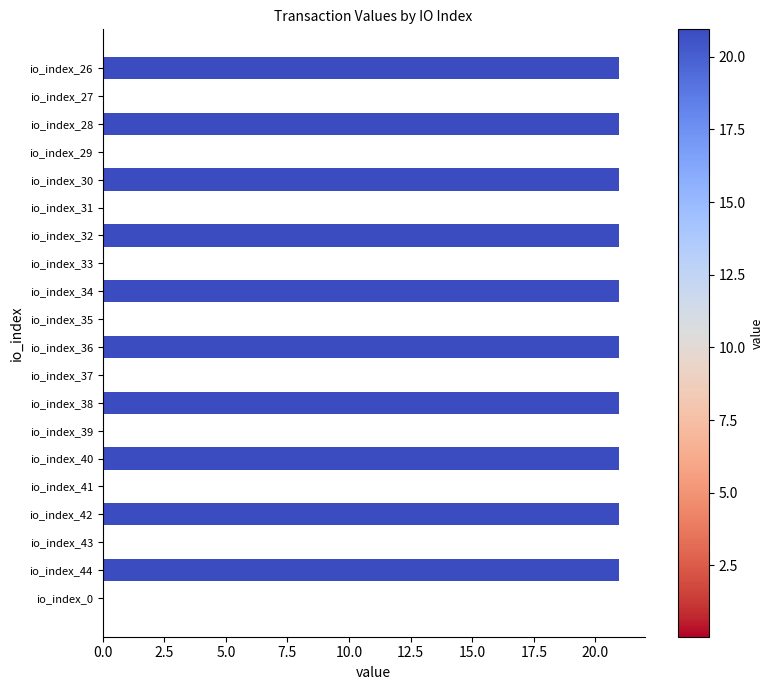

Is it true that the value at io_index_40 is 20.9?

True